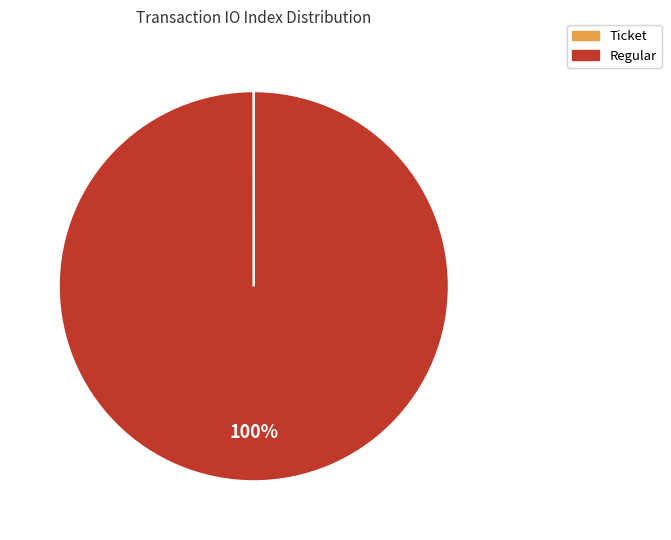

Does Regular represent more than half of the total?

Yes